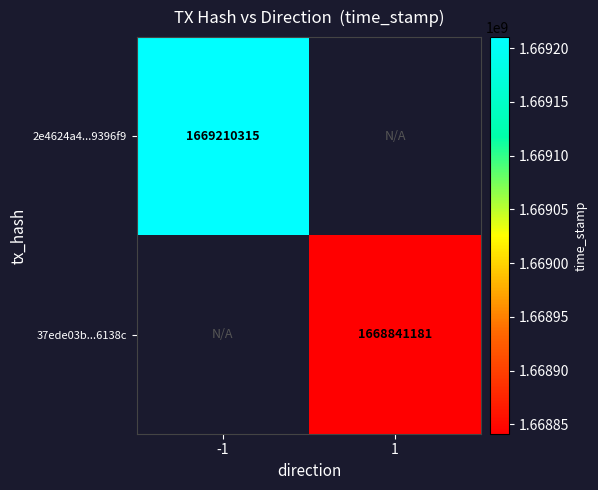

Is it true that 2e4624a4...9396f9 equals 1669210315 at -1?

True